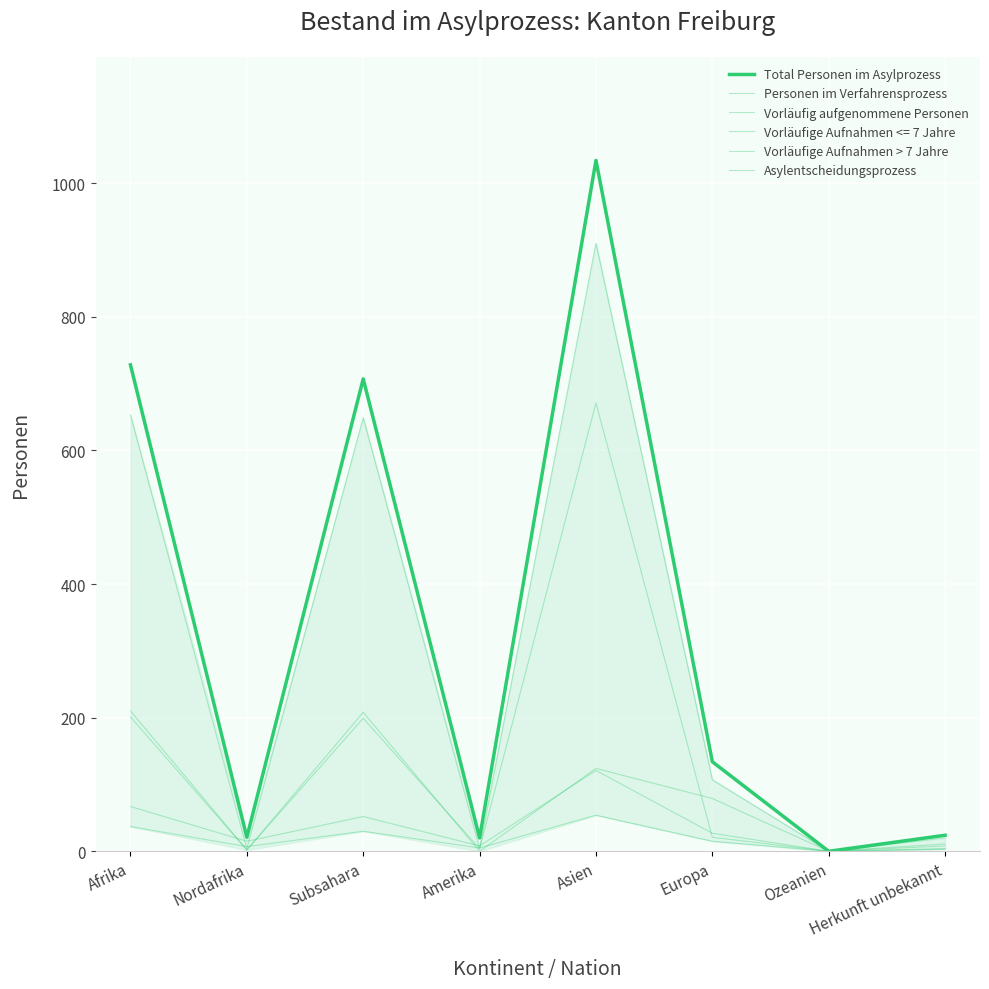

Does the chart have visible grid lines?

Yes